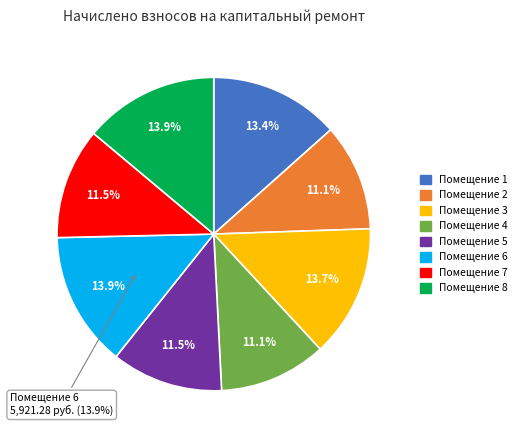

How many segments does this pie chart have?

8